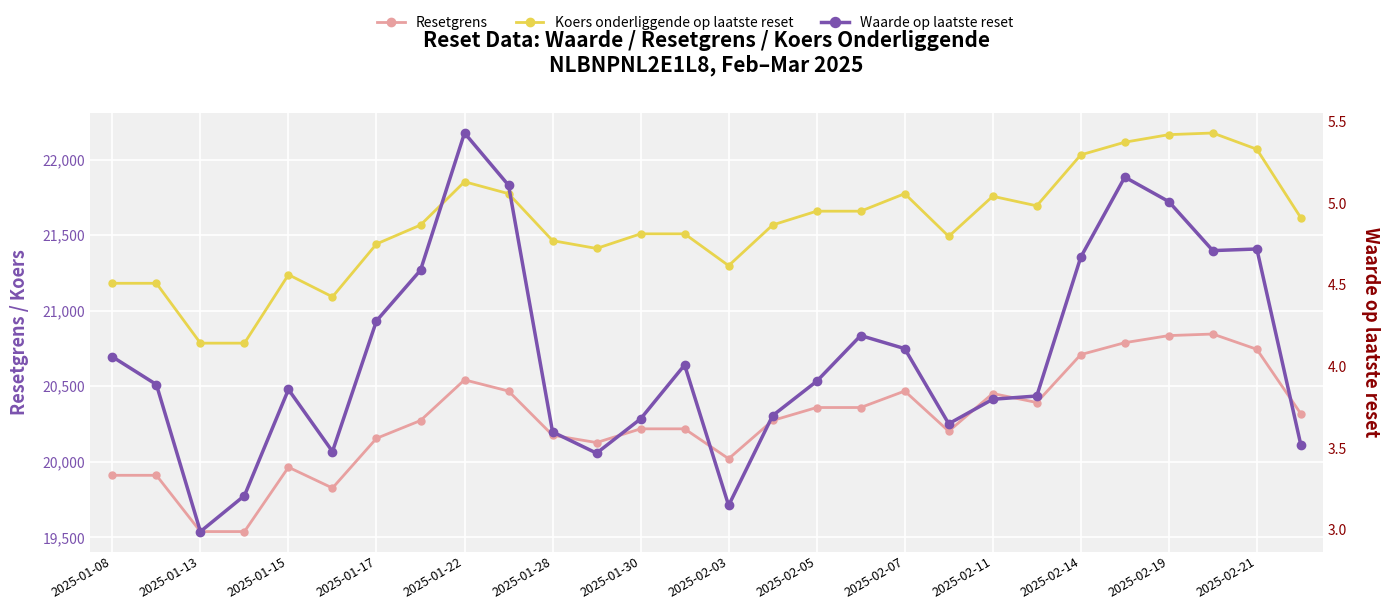

Is the value of Waarde op laatste reset at 2025-01-15 greater than the value of Koers onderliggende op laatste reset at 21?

No